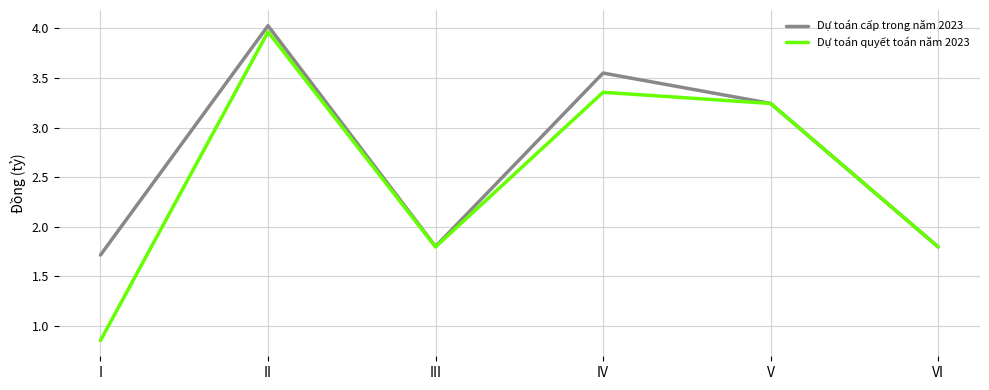

The value of Dự toán quyết toán năm 2023 at VI is 1.8. True or false?

True